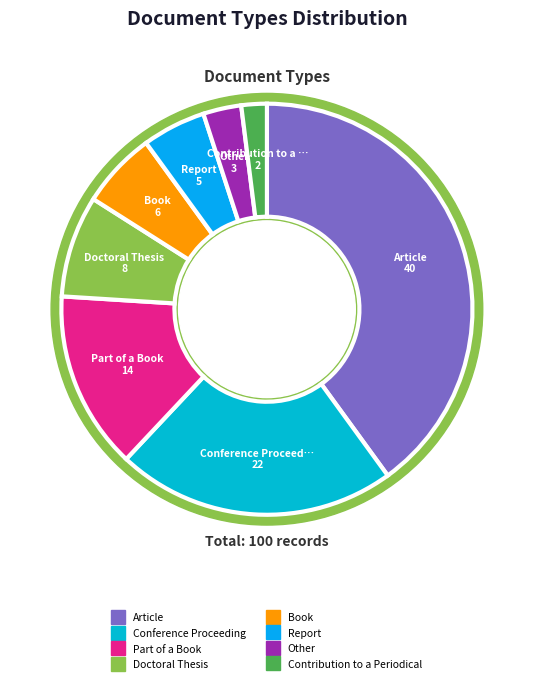

What percentage is the Other slice, to the nearest percent?

3%